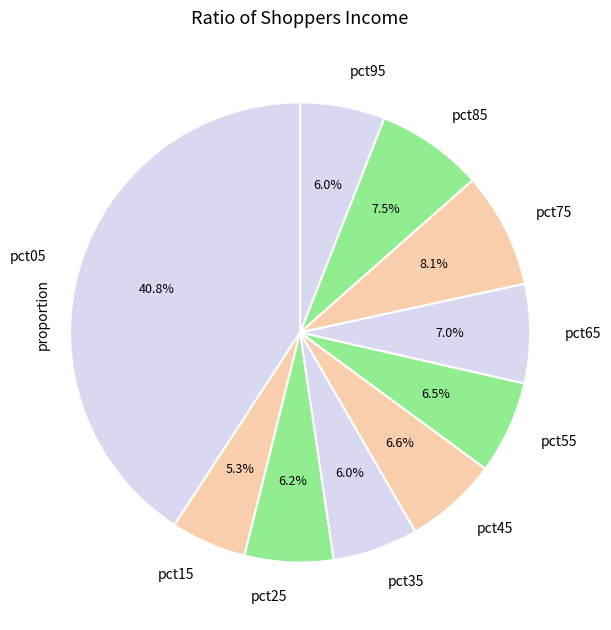

What portion of the pie excludes pct85?

92.5%